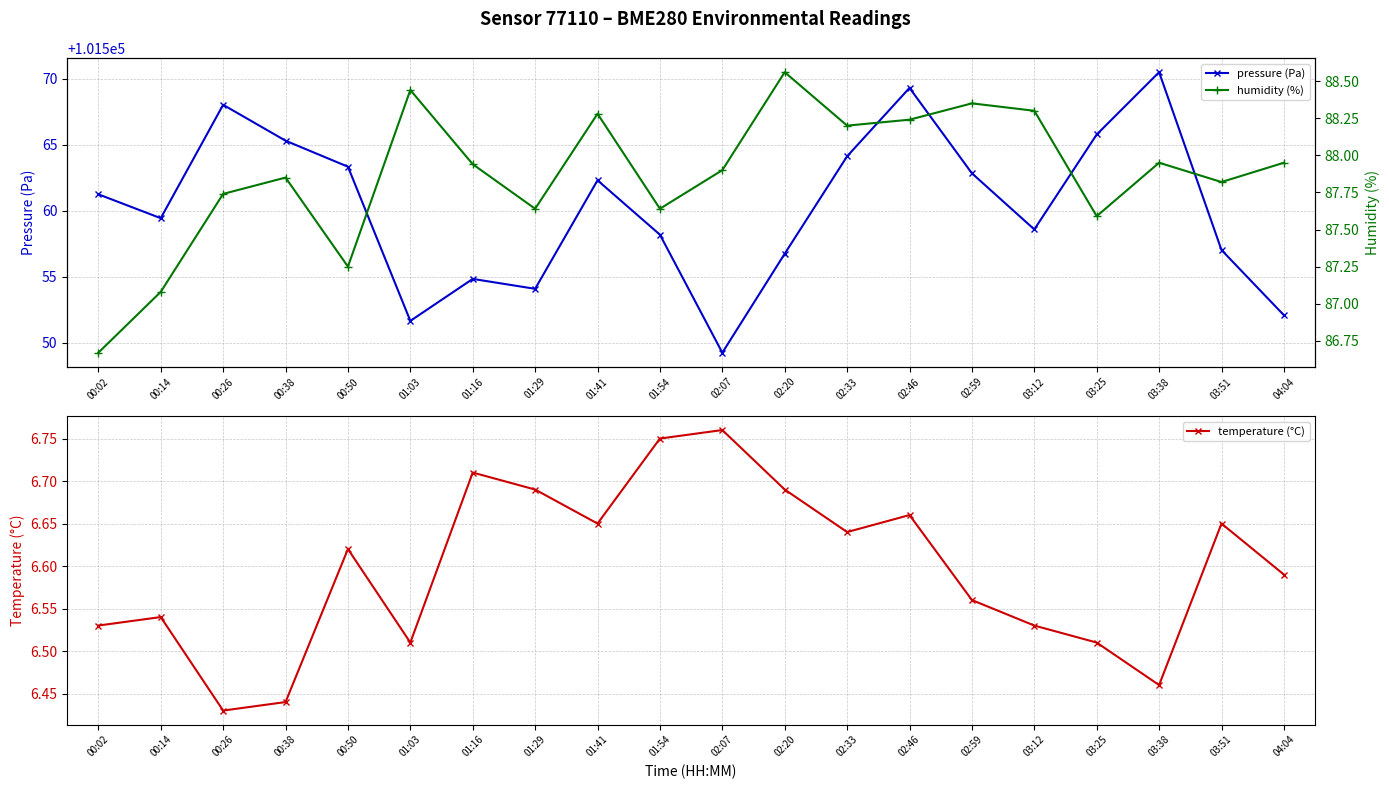

What is the greatest value displayed?

101570.5